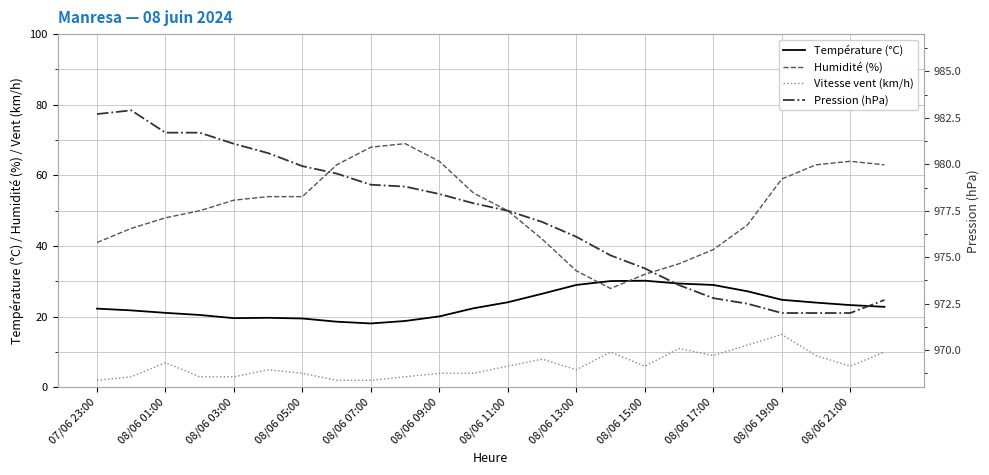

What is the value of the Vitesse vent (km/h) point at the 18th from the left?

11.0